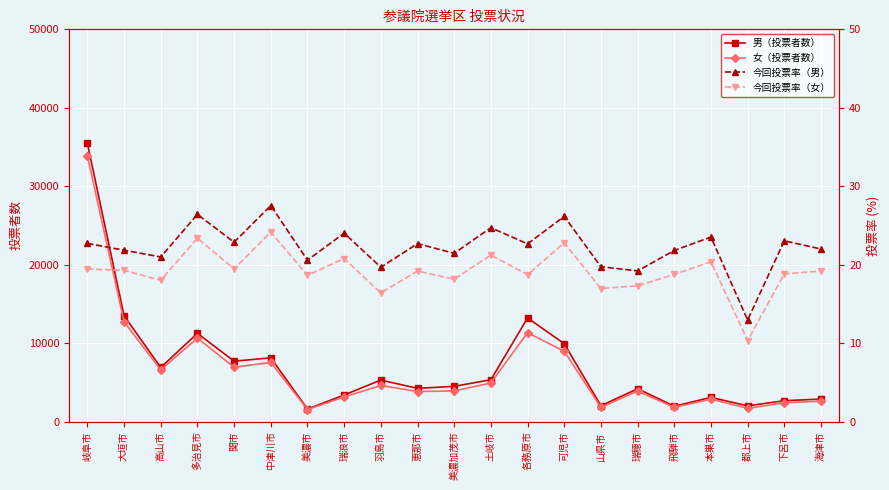

Which has a higher value, 中津川市 or 岐阜市?

岐阜市